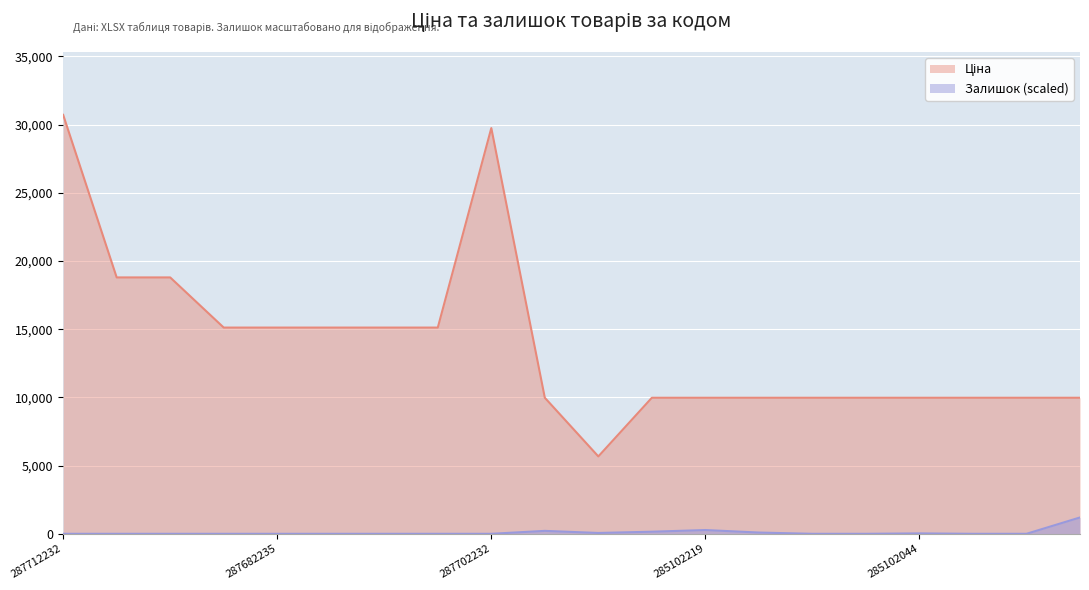

What position from the right is 285102221?

9